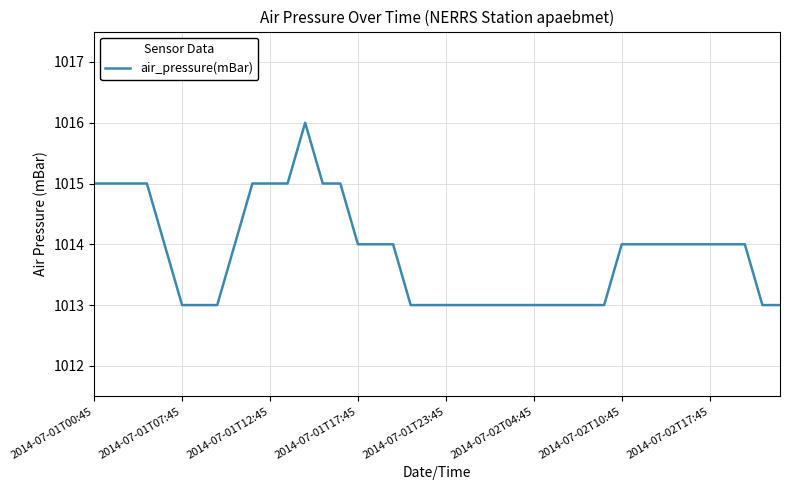

What is the average value?

1014